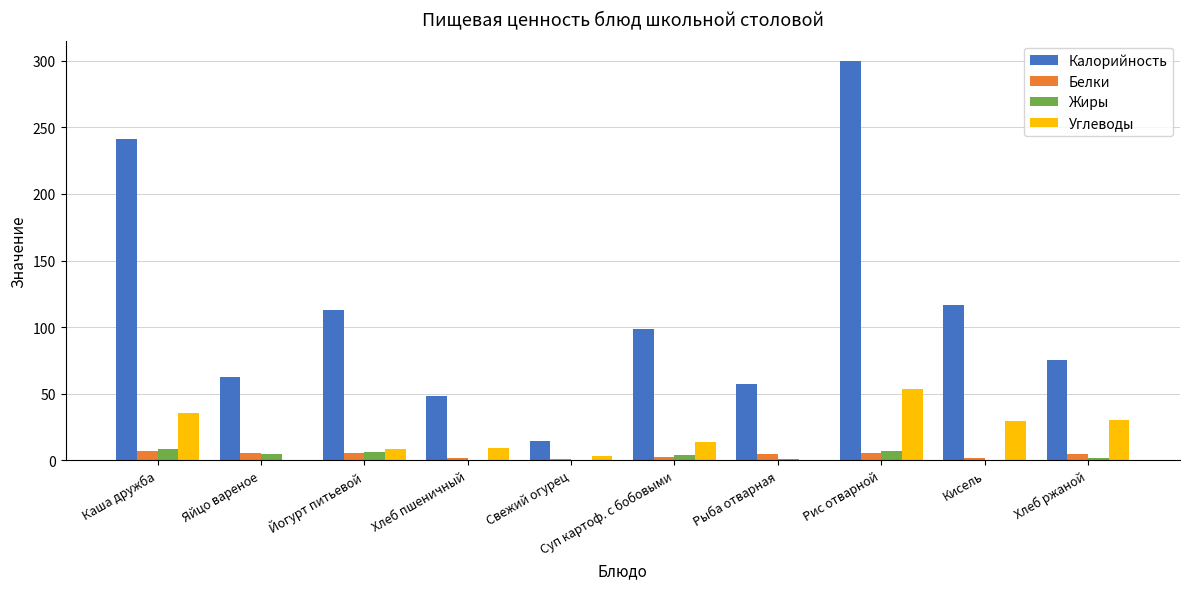

What are all the series names shown in the legend?

Калорийность, Белки, Жиры, Углеводы